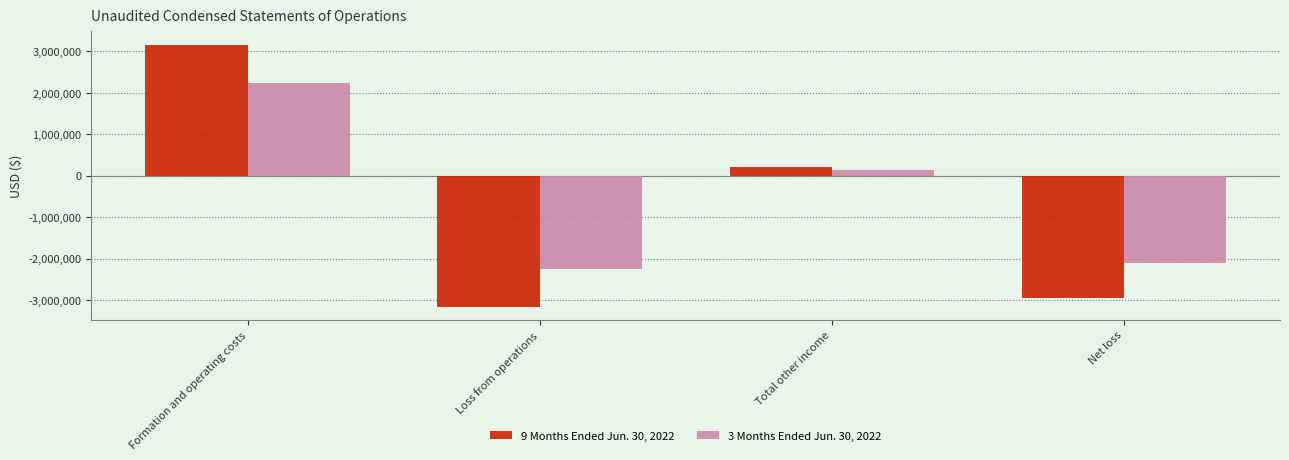

What is the label of the 2nd bar from the right?

Total other income